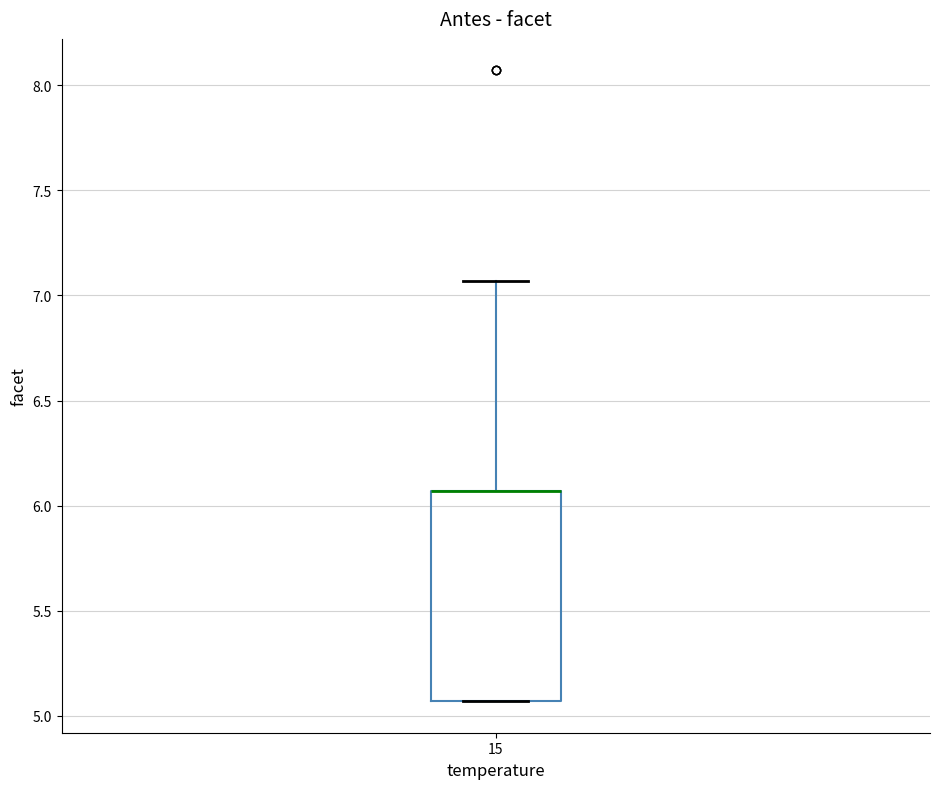

Read this box plot against the y-axis: the position of the median line, the range covered by the box, and the ends of both whiskers. The values are not printed on the chart, so give them approximately, as read against the axis.

median 6.05 (drawn on the box's upper edge), box 5.05 to 6.05, whiskers 5.05 to 7.05